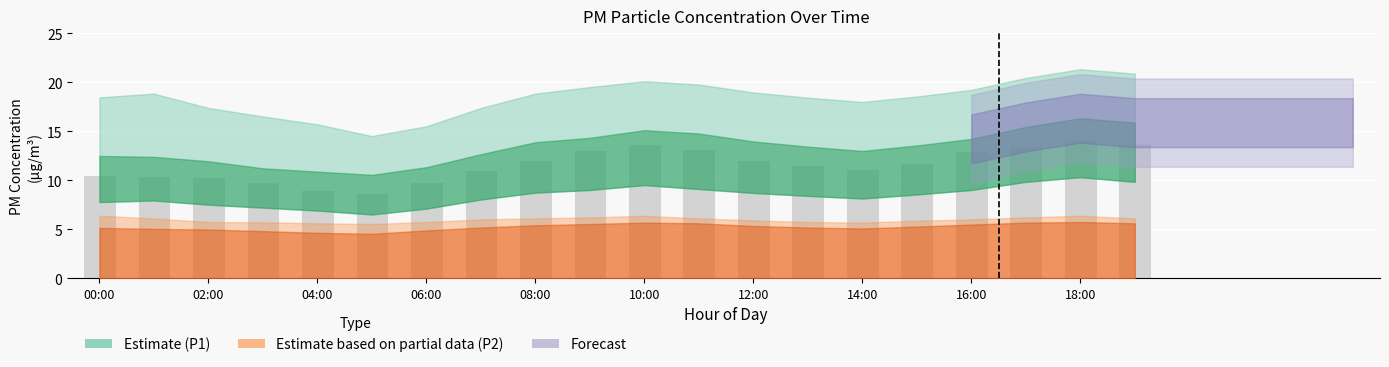

What is the value of the 13th bar from the left?

12.1